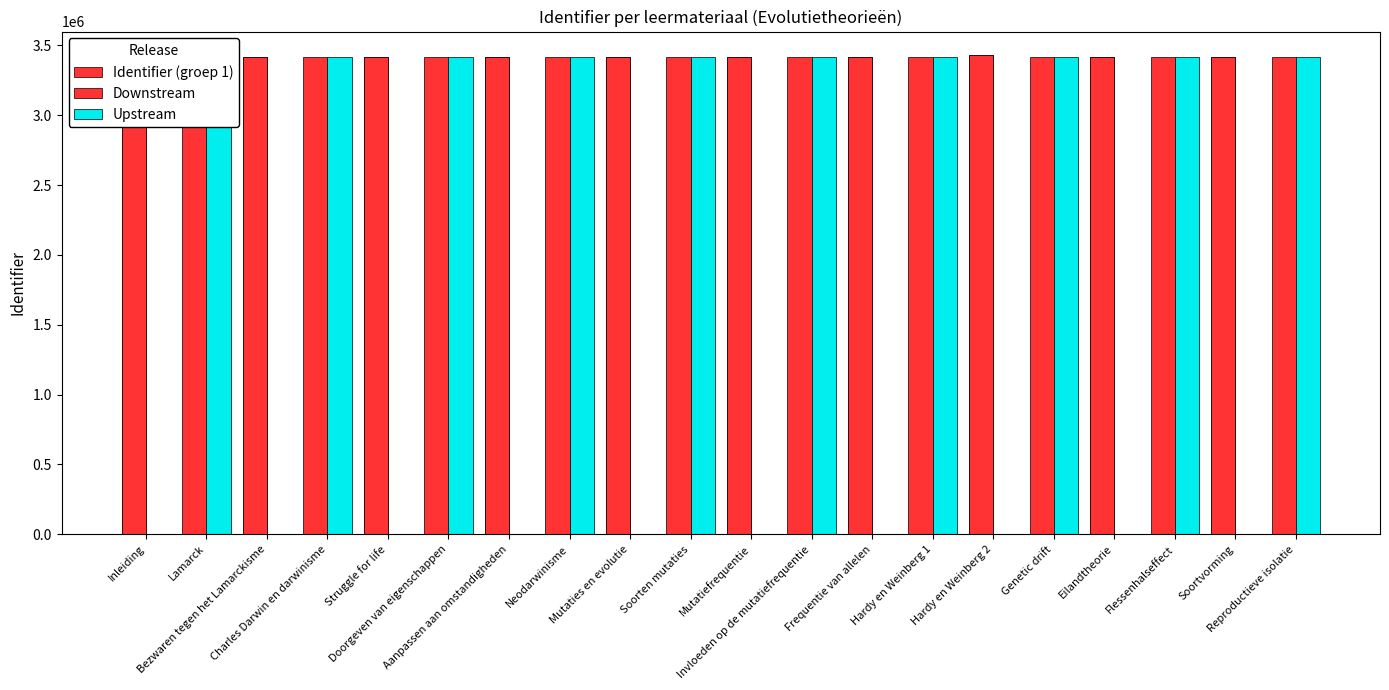

Which has a higher value, Struggle for life or Hardy en Weinberg 2?

Hardy en Weinberg 2